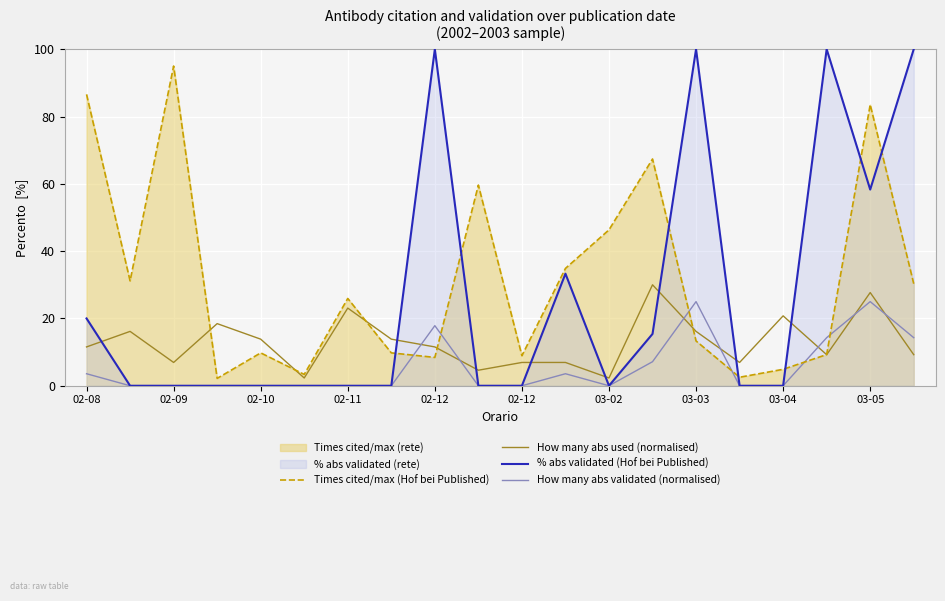

True or false: % abs validated (Hof bei Published) and How many abs validated (normalised) intersect in this chart.

False